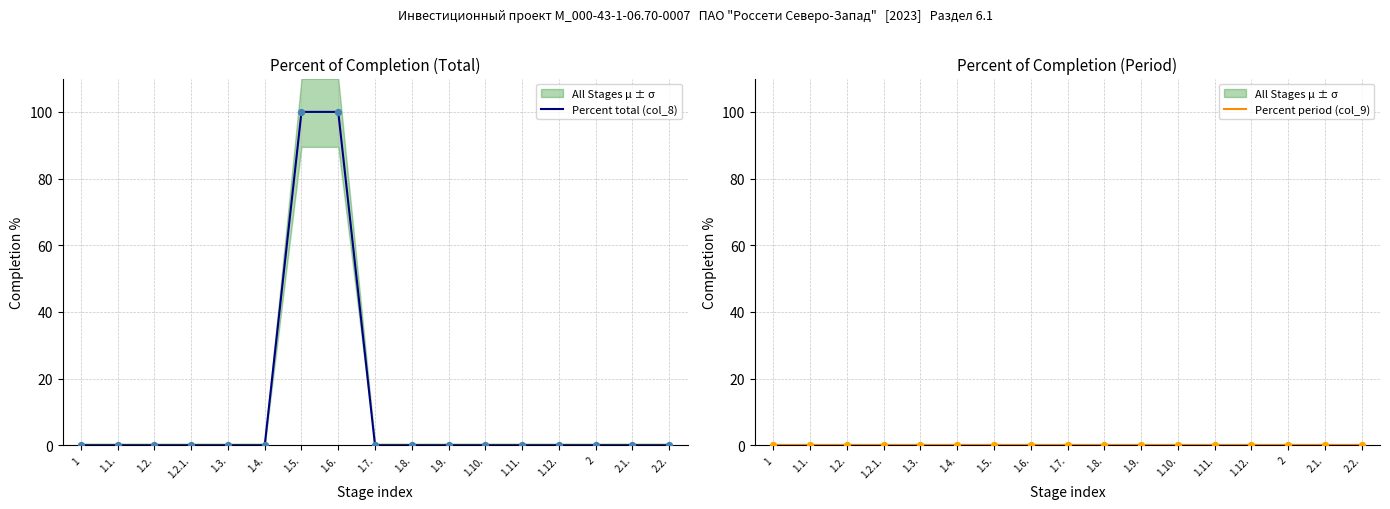

Which series has the largest total across all categories?

Percent total (col_8)